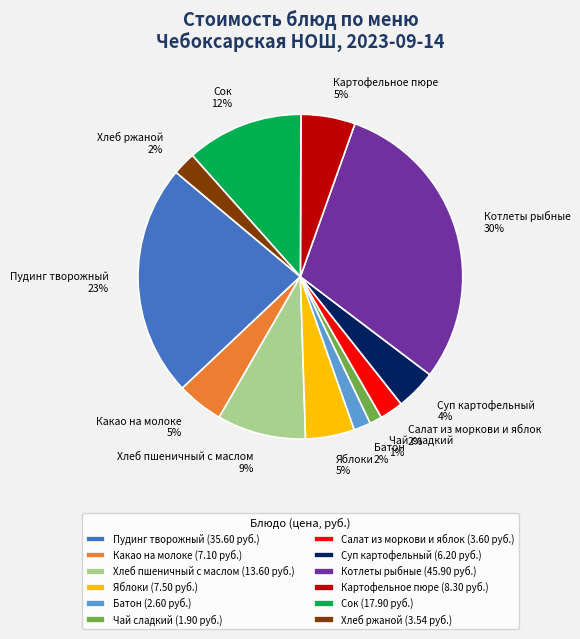

To the nearest percent, what portion does Какао на молоке represent?

5%